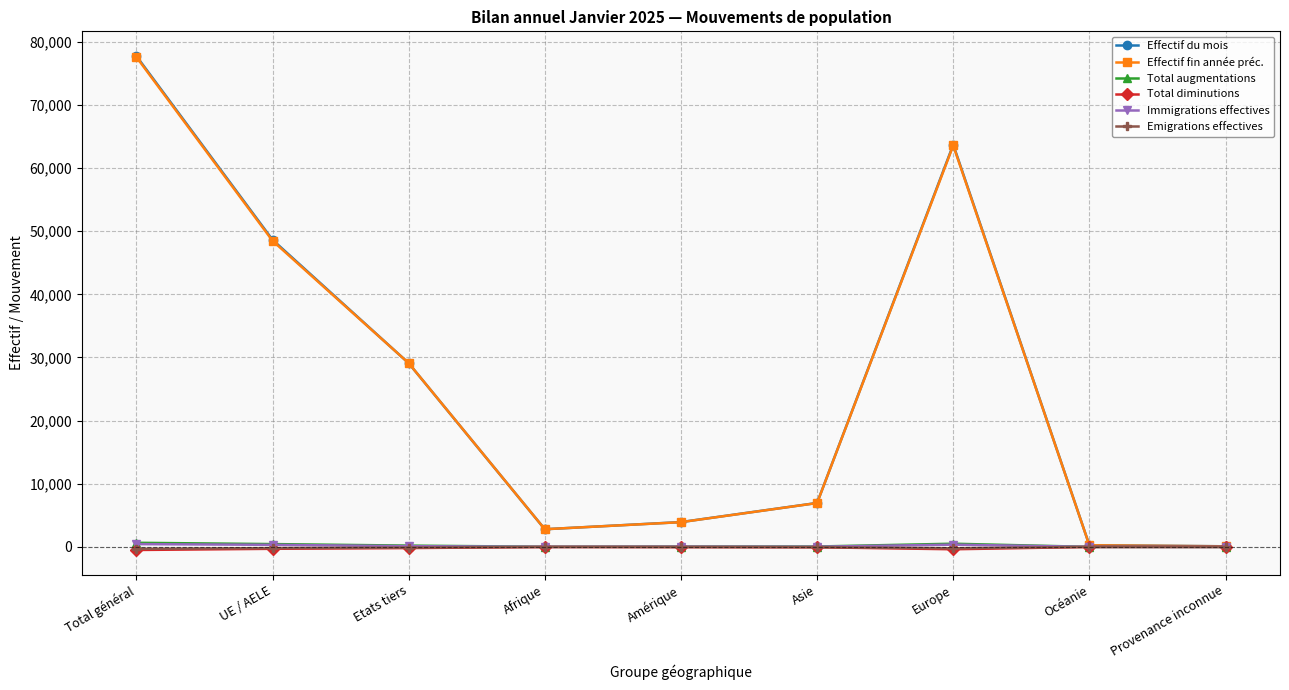

What is the difference between the maximum and second lowest values in the Effectif fin année préc. series?

77327